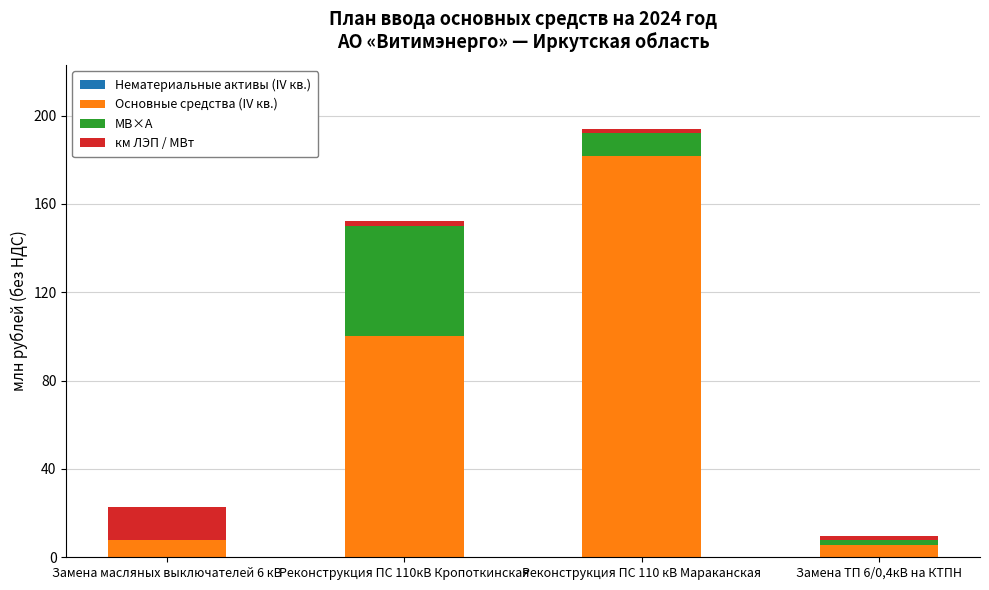

Which category has the highest value in the Основные средства (IV кв.) series?

Реконструкция ПС 110 кВ Мараканская